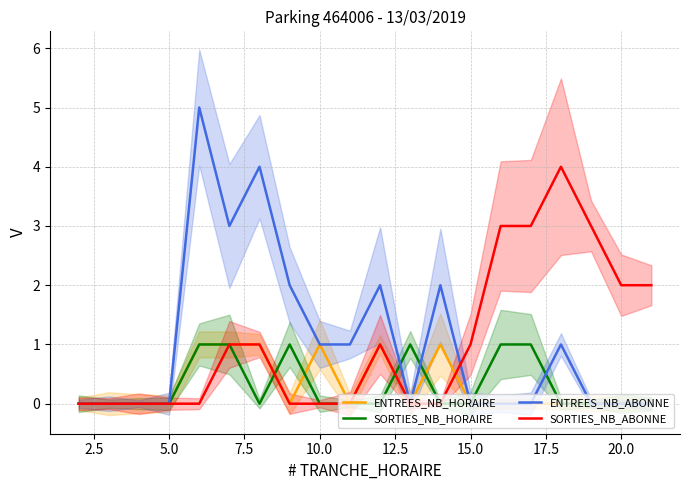

Is it true that ENTREES_NB_HORAIRE equals 1 at 10.0?

True